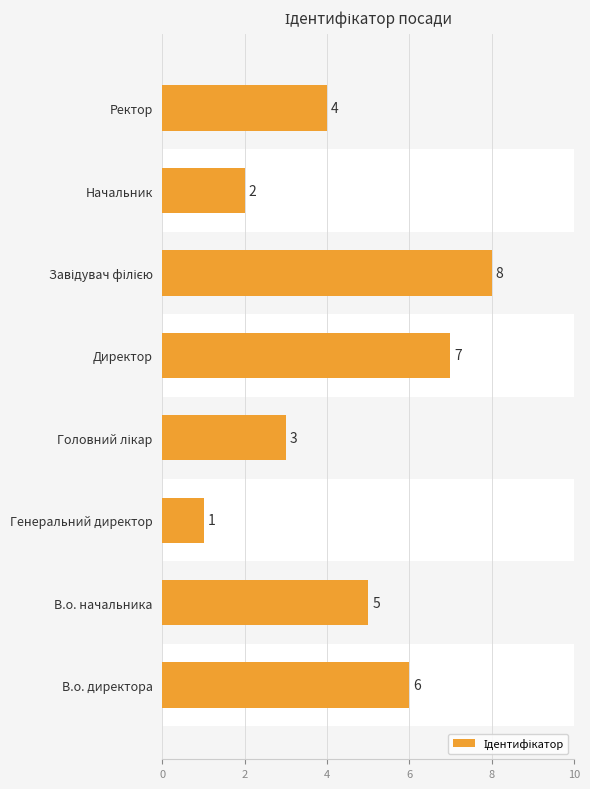

Reading bottom to top, extract all data points from this chart.

6	5	1	3	7	8	2	4